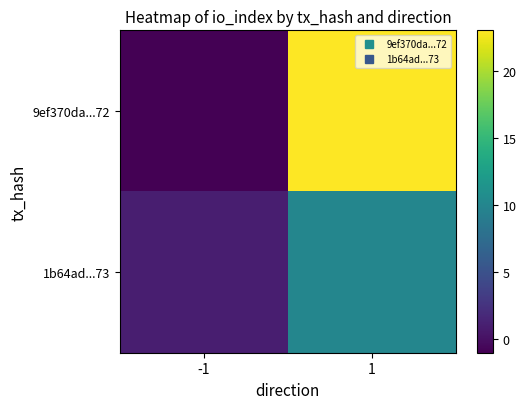

At how many categories does at least one series exceed 10?

1